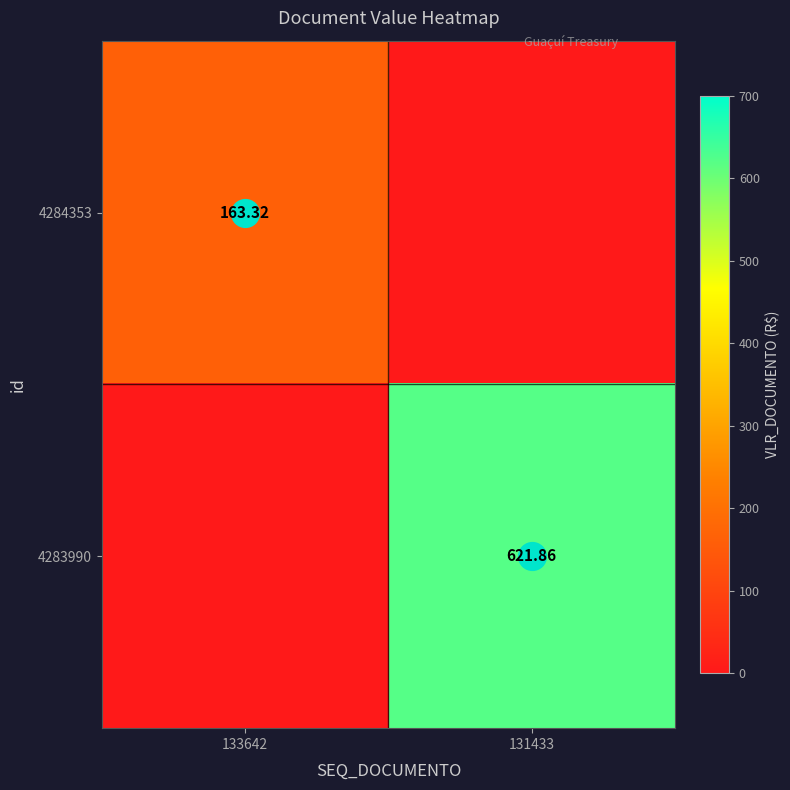

How many positive values does the 4283990 series have?

1